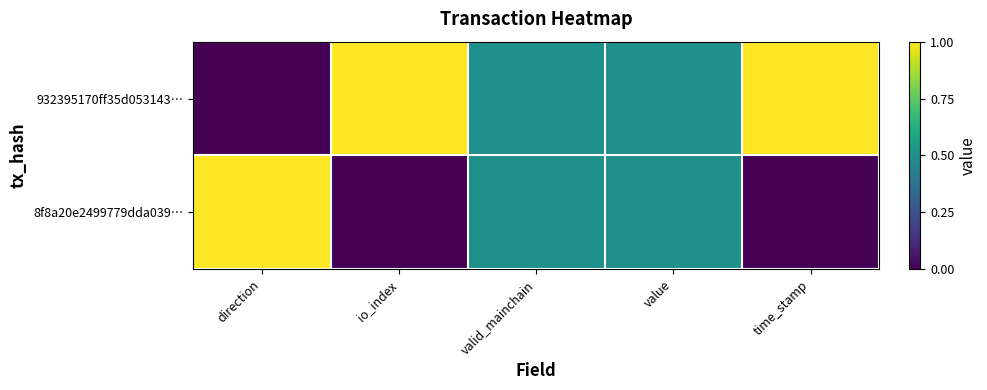

At which category does the chart reach its peak across all series?

io_index